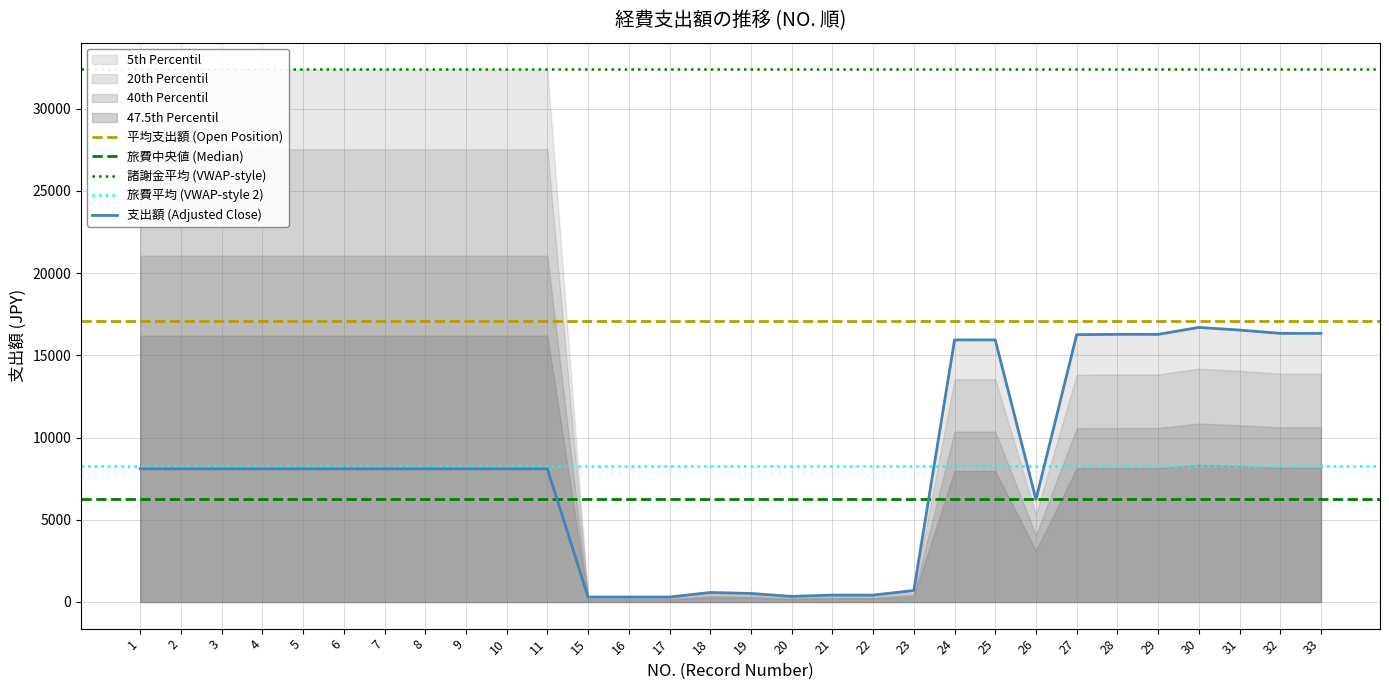

Reading right to left, list all the values displayed in this chart.

33=16340	32=16340	31=16540	30=16700	29=16280	28=16280	27=16260	26=6240	25=15940	24=15940	23=700	22=420	21=420	20=340	19=520	18=580	17=300	16=300	15=300	11=8100	10=8100	9=8100	8=8100	7=8100	6=8100	5=8100	4=8100	3=8100	2=8100	1=8100